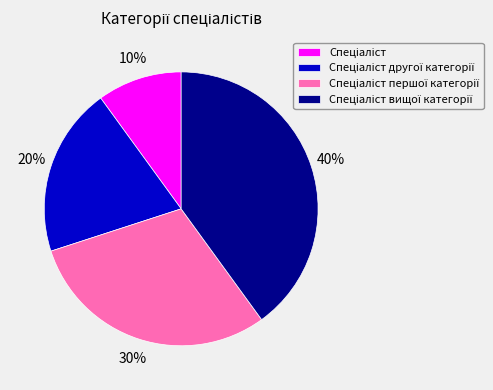

Is there a majority slice in this chart?

No